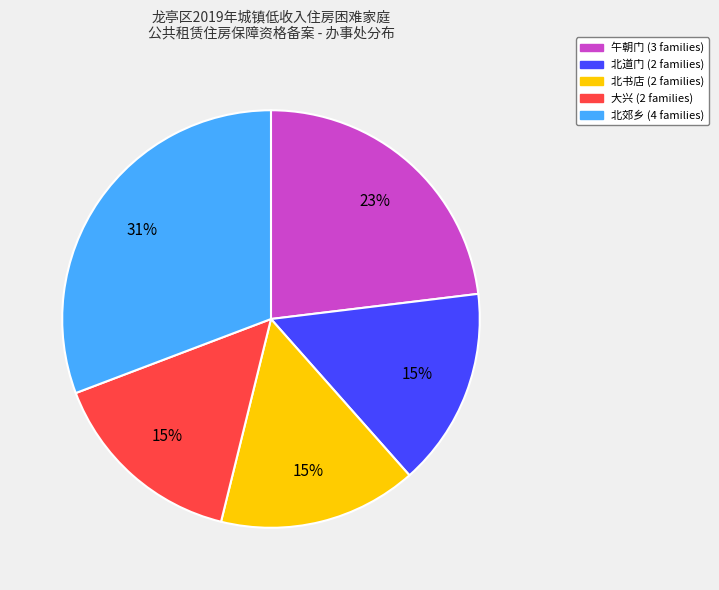

To the nearest percent, what is the average slice percentage?

20%